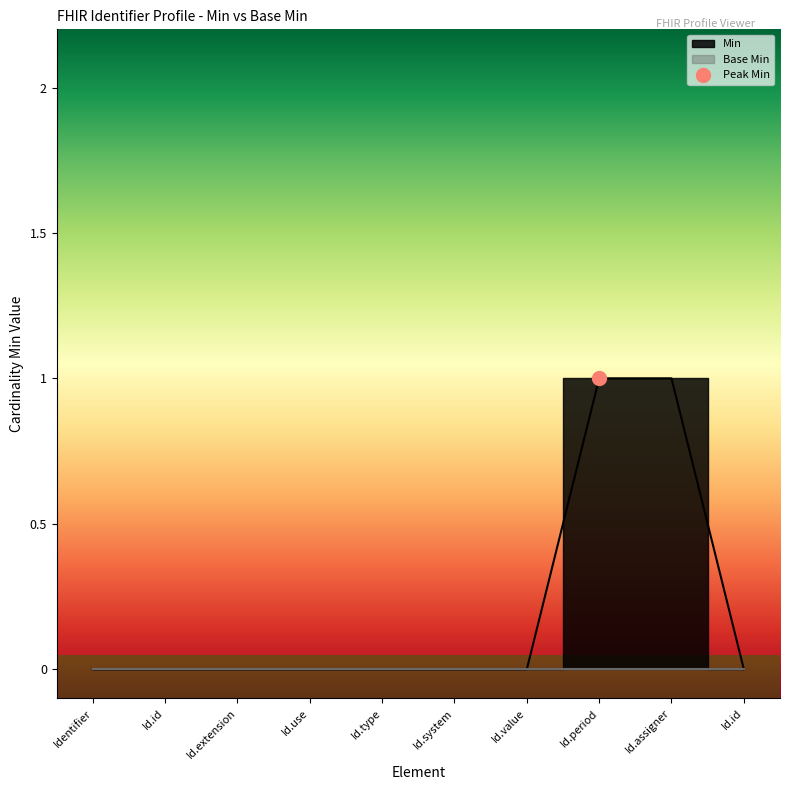

How many lines are shown in the chart?

1